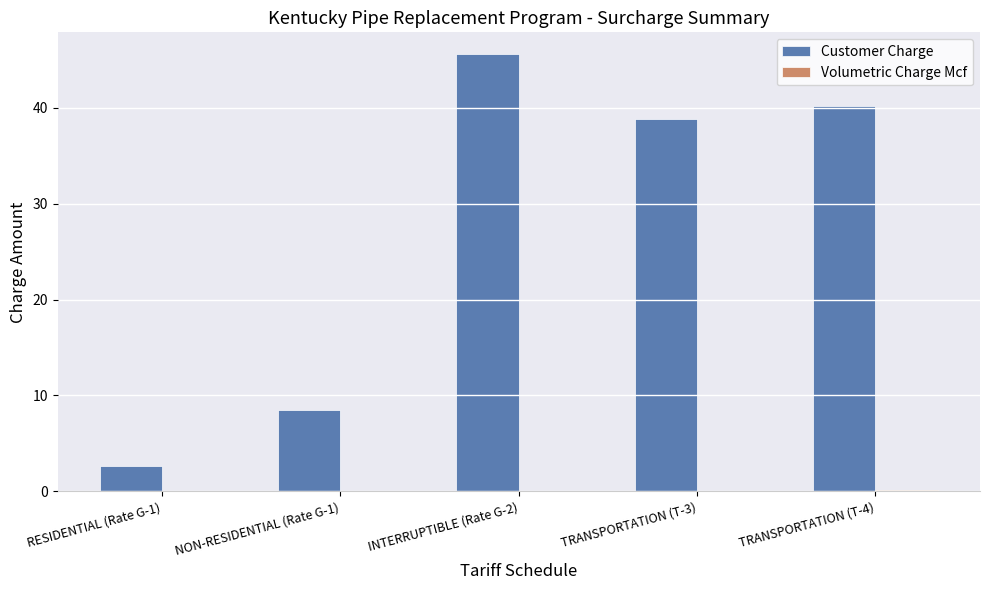

Where does the Customer Charge series first go above 38?

INTERRUPTIBLE (Rate G-2)